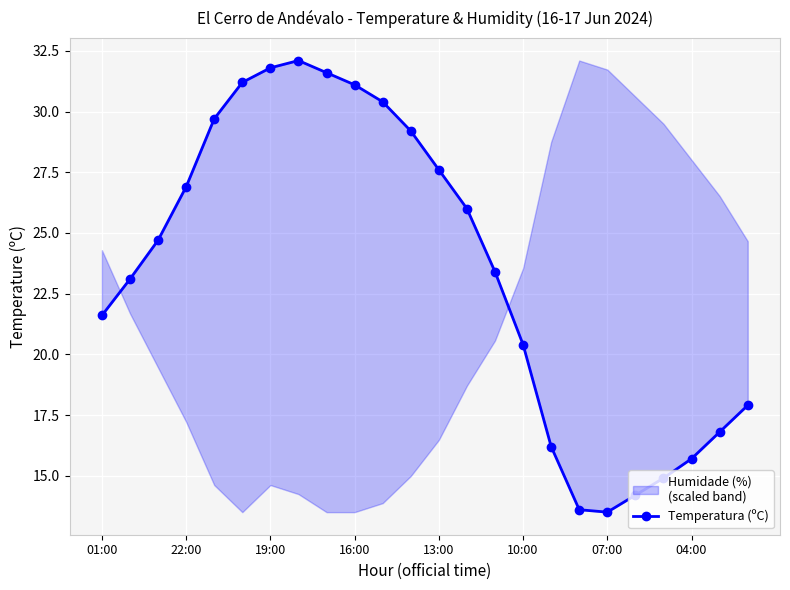

How many points are higher than both their immediate neighbors (excluding endpoints)?

1